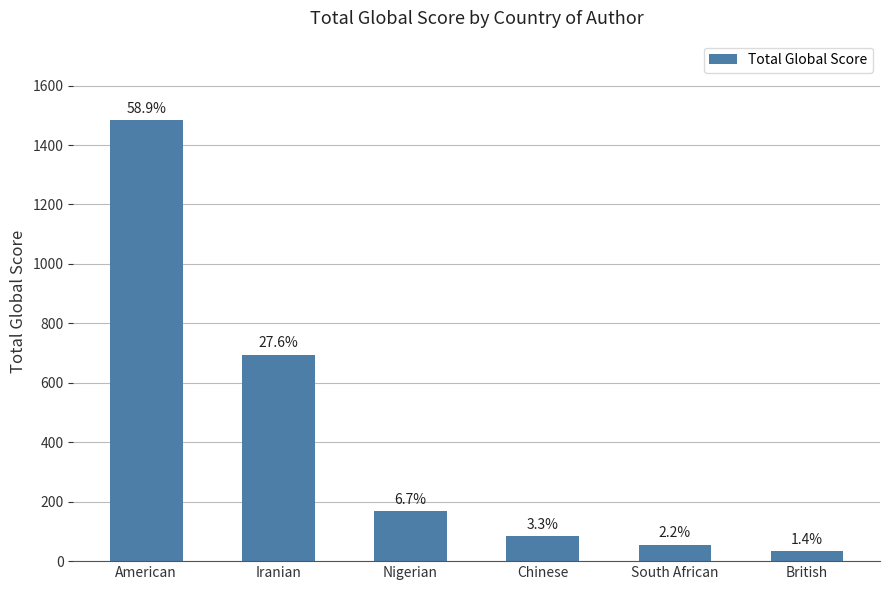

How many bars are there in total?

6